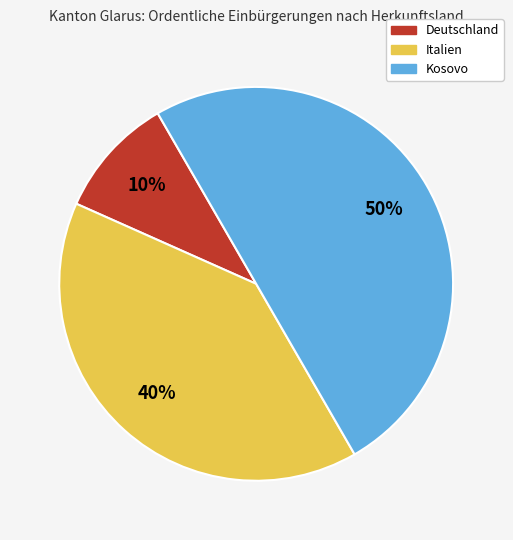

Is it true that Deutschland is 1% of the pie?

False